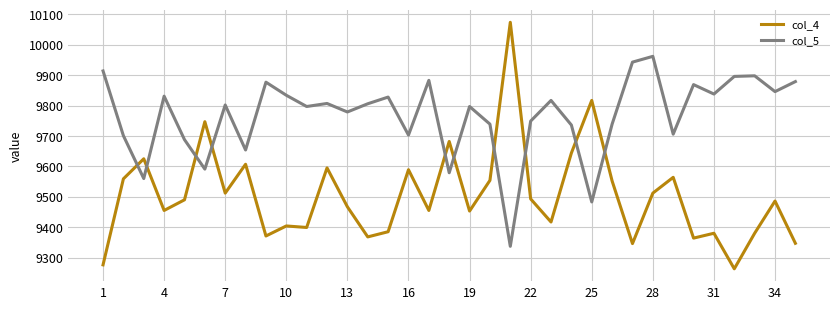

Which series has the largest range (max minus min)?

col_4